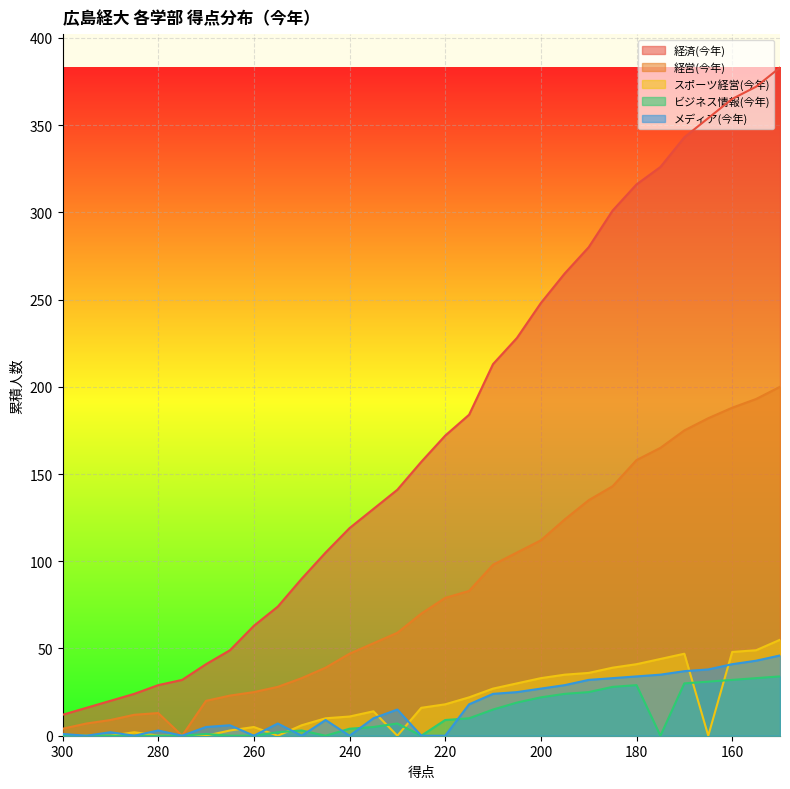

What are all the series names shown in the legend?

経済(今年), 経営(今年), スポーツ経営(今年), ビジネス情報(今年), メディア(今年)